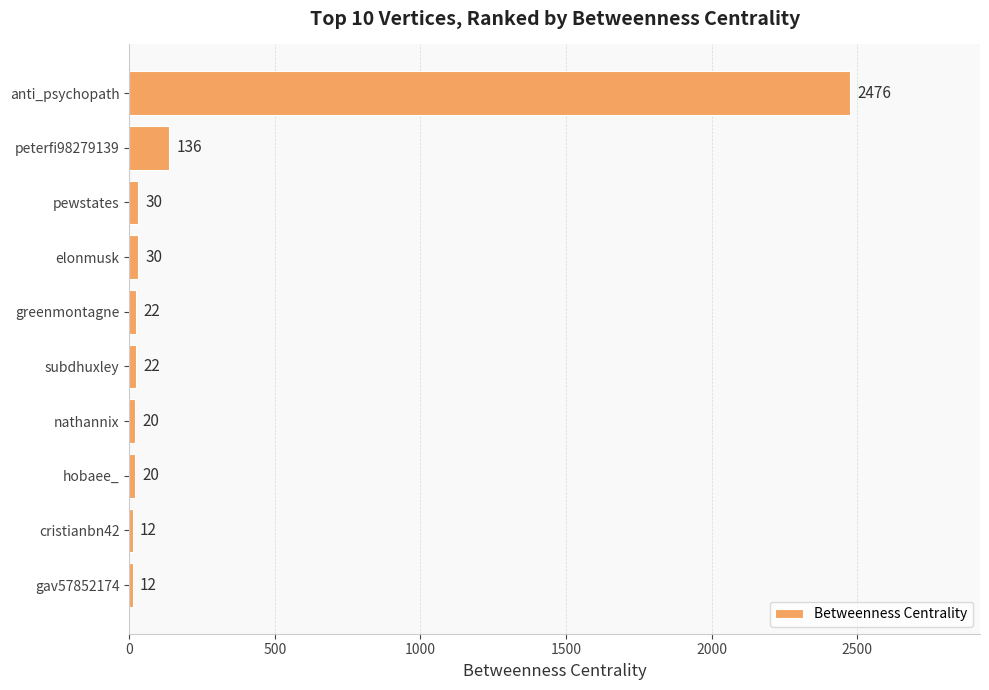

What is the difference between the maximum and minimum values?

2464